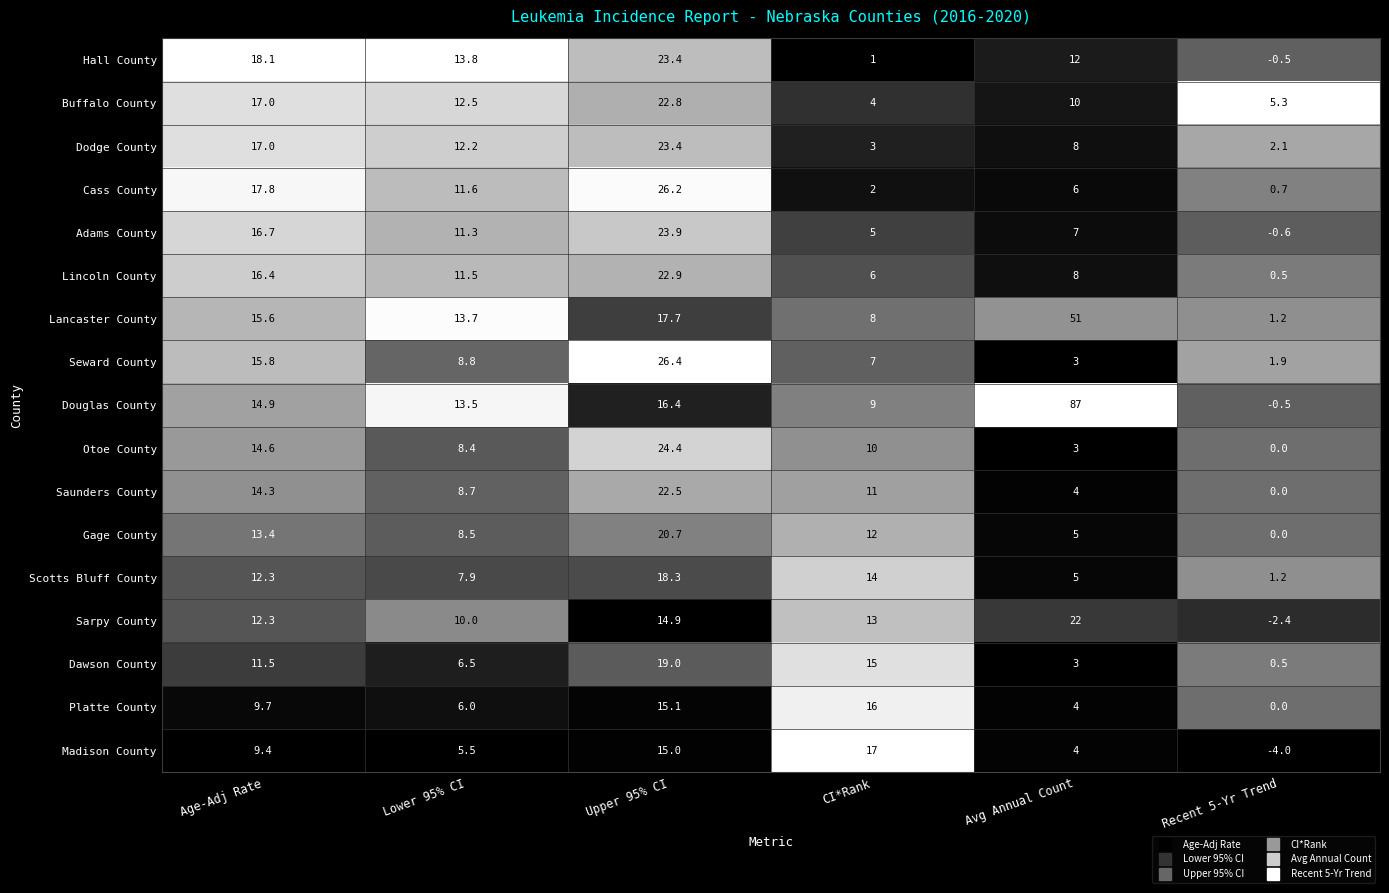

Which series has the largest range (max minus min)?

Douglas County